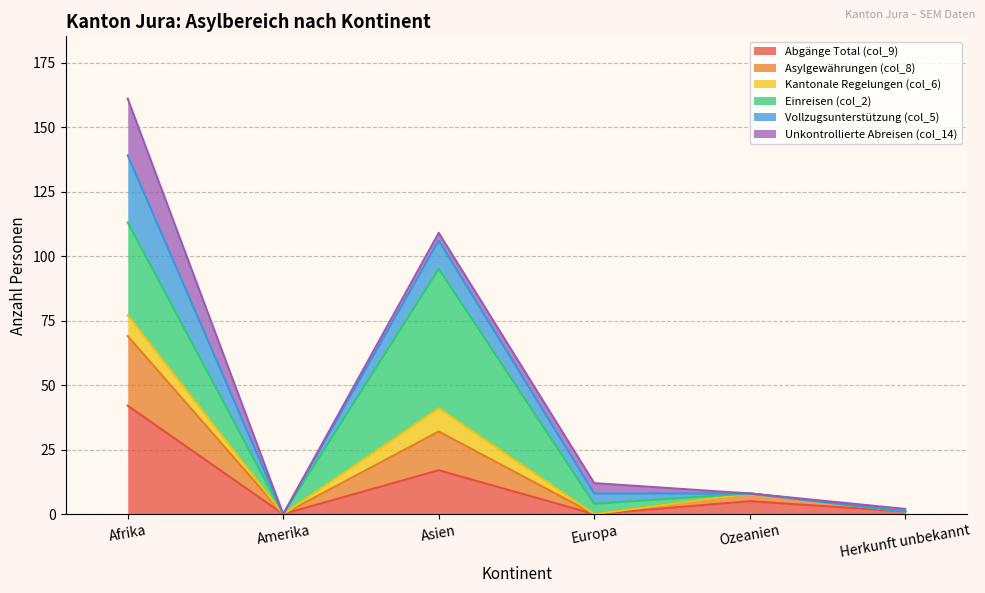

At which label does Abgänge Total (col_9) reach its peak?

Afrika